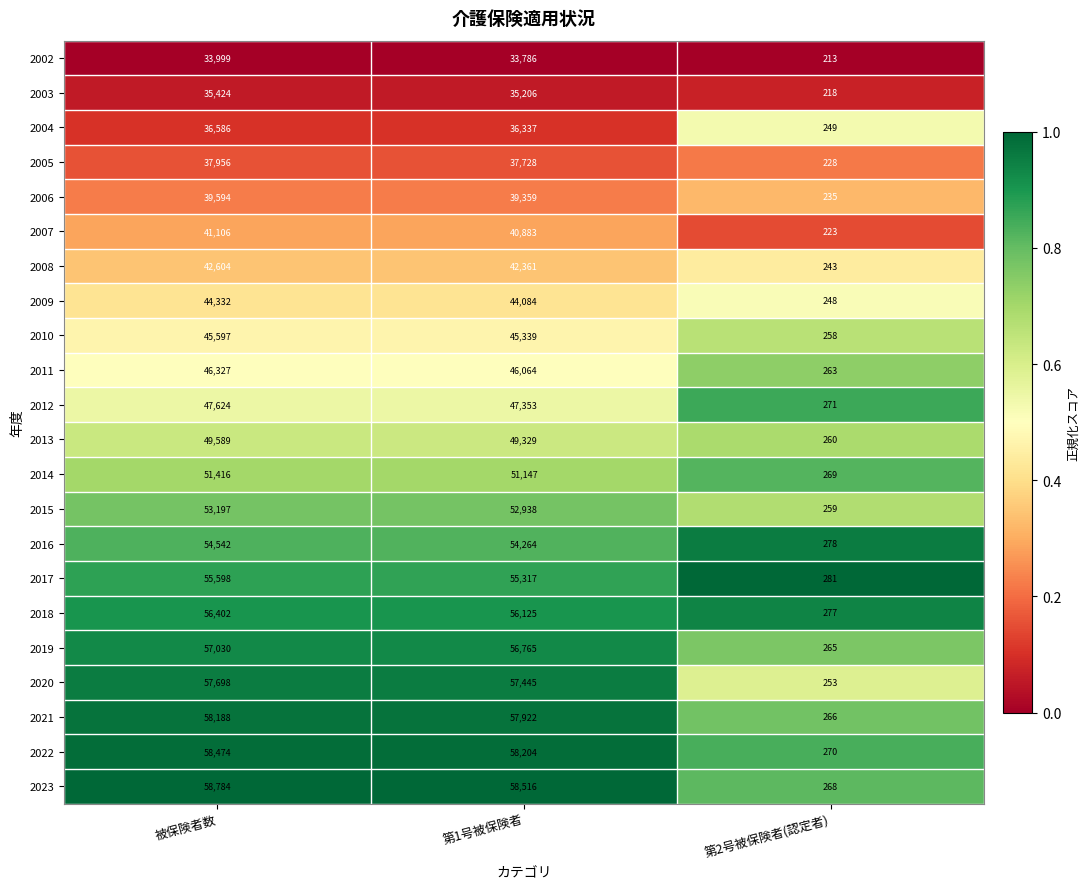

How many values in the 2023 series are below 58516?

1